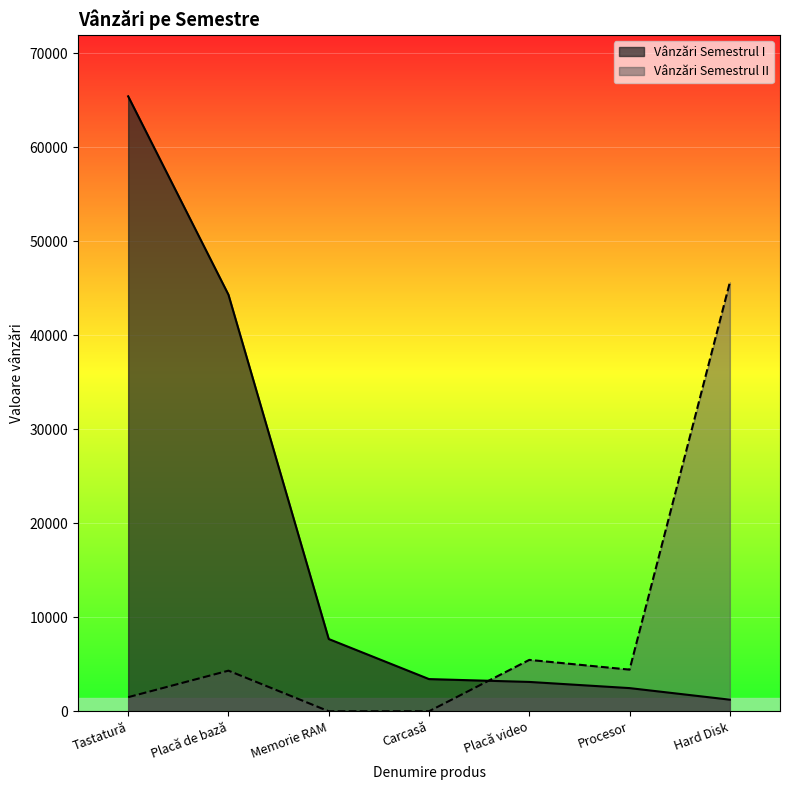

What position from the right is Procesor?

2